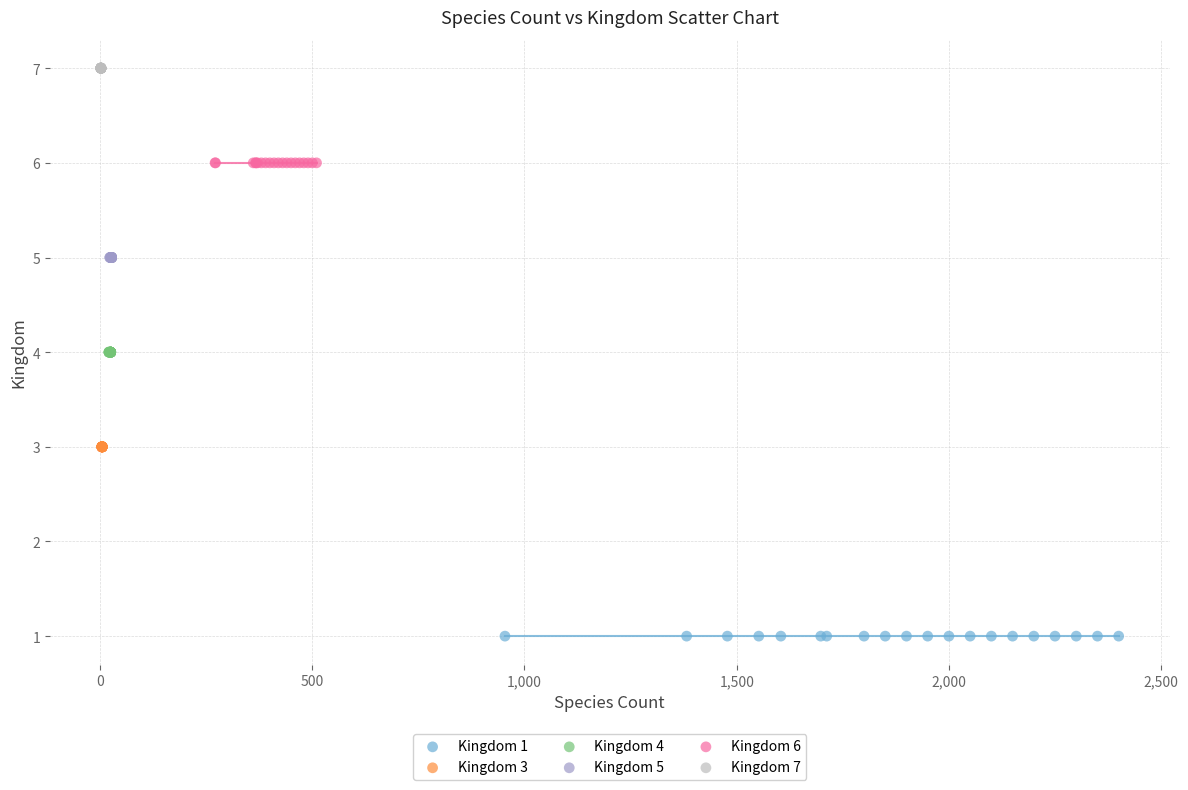

Which series reaches the maximum Y coordinate?

Kingdom 7